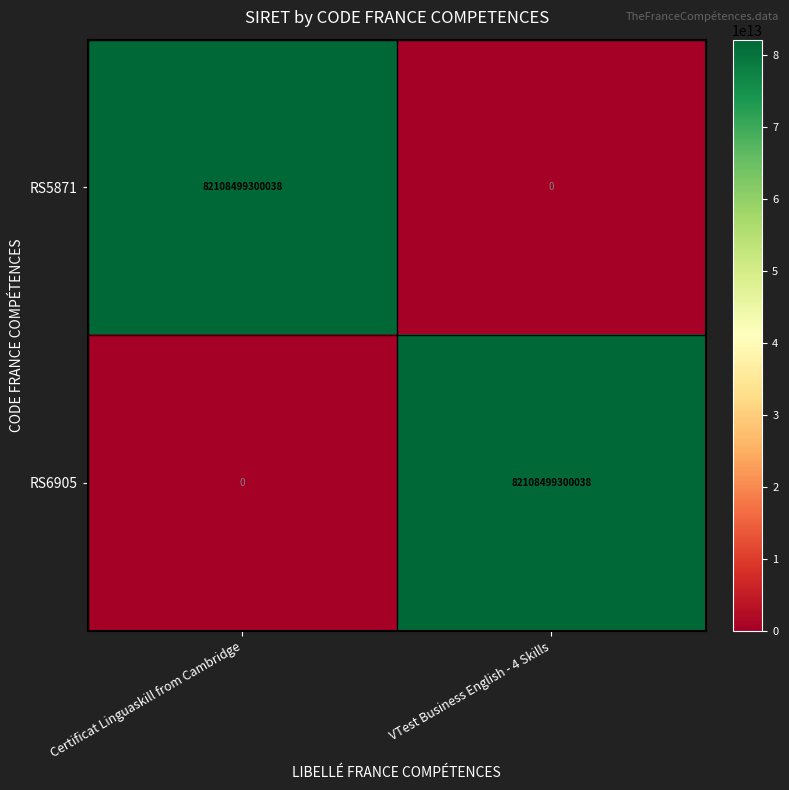

At how many categories does at least one series exceed 3781575510941?

2